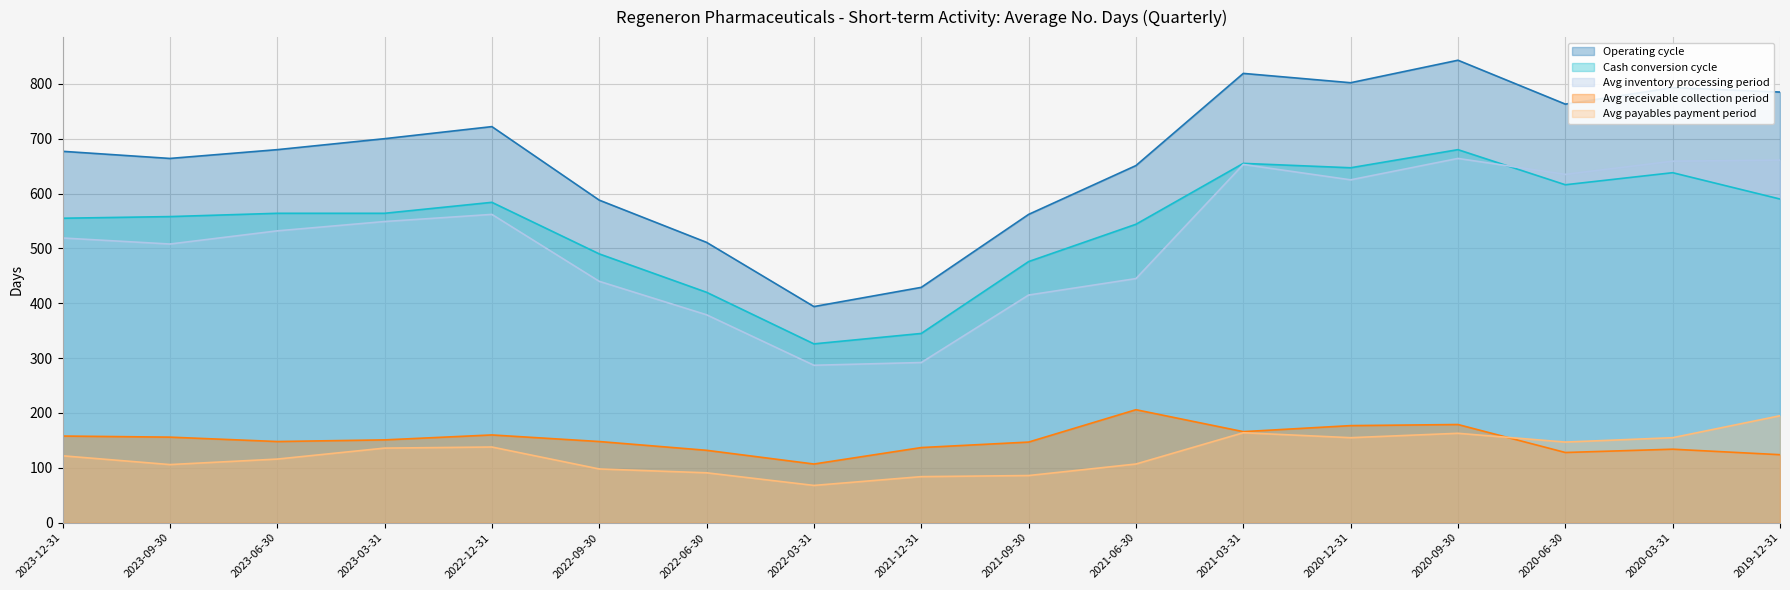

Where does the Avg inventory processing period series first go above 532?

2023-03-31